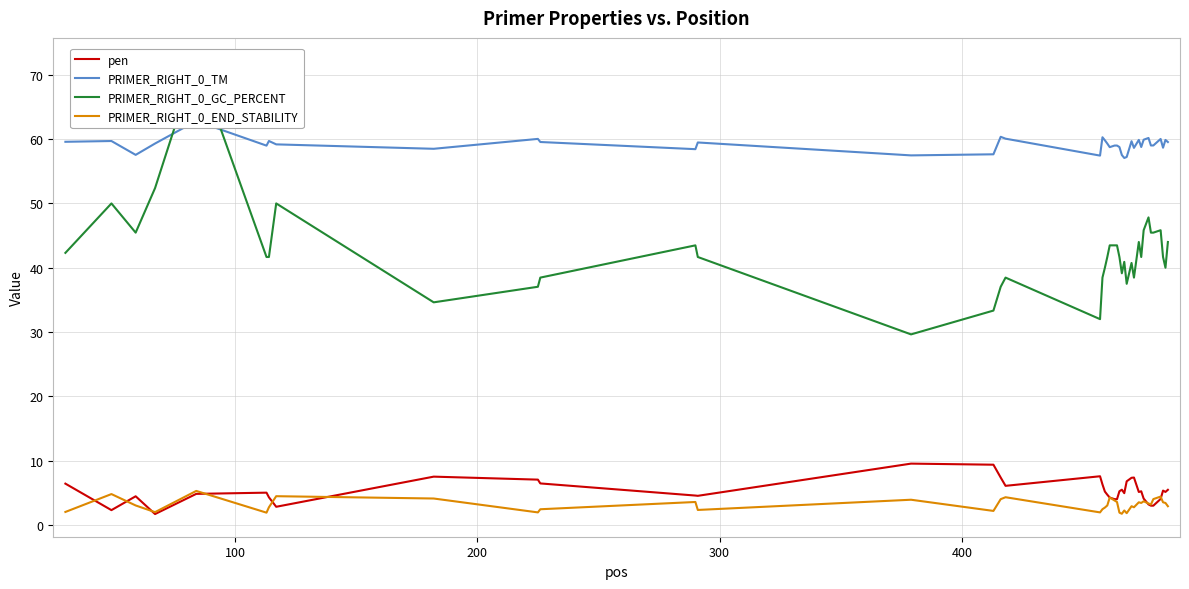

What is the maximum value shown in the chart?

72.2